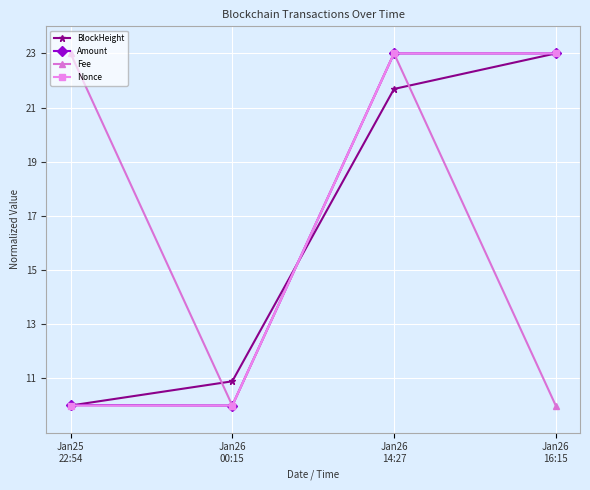

At which label does Amount first exceed 22?

Jan26
14:27